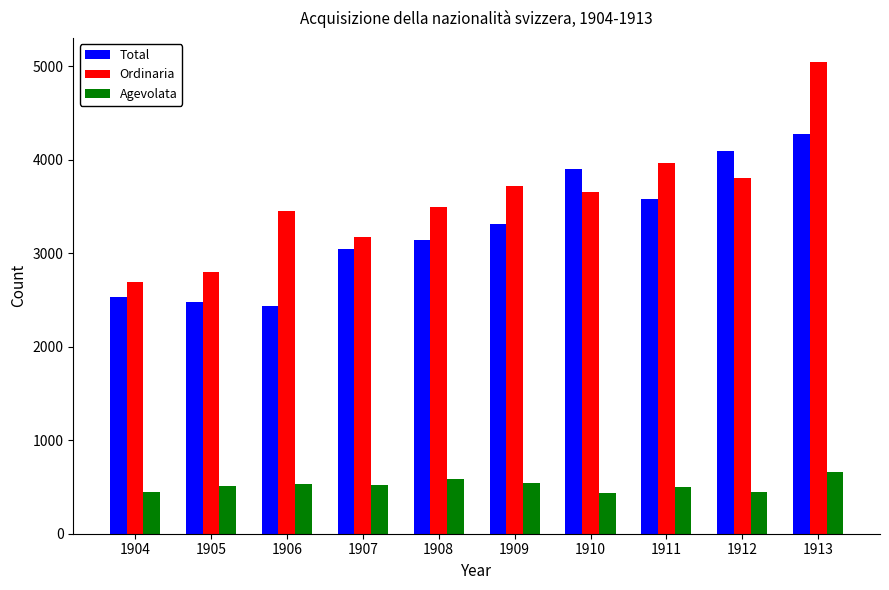

Rank the series by their maximum value, from lowest to highest.

Agevolata, Total, Ordinaria